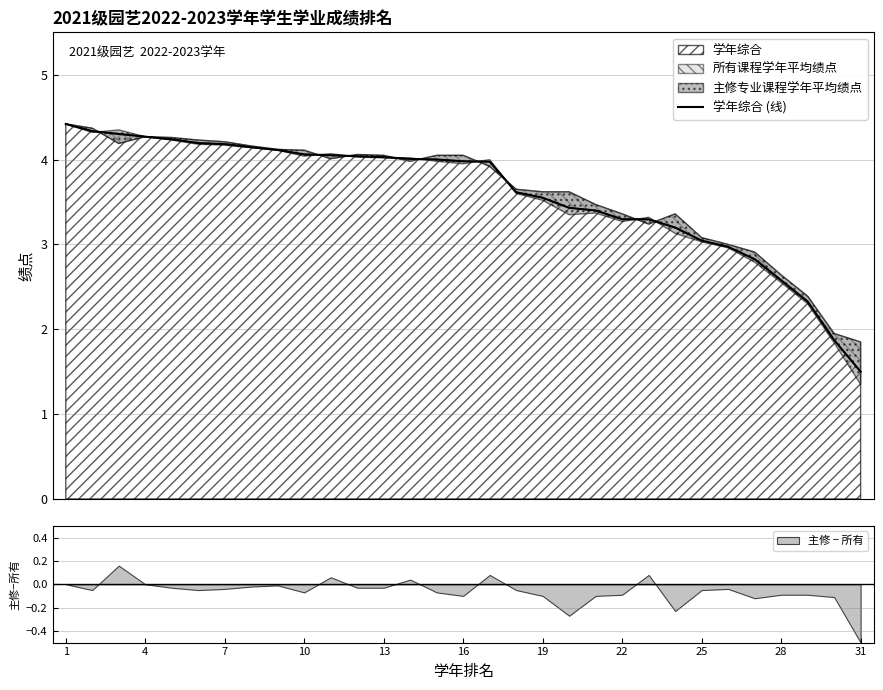

Which label corresponds to the largest value in the chart?

1